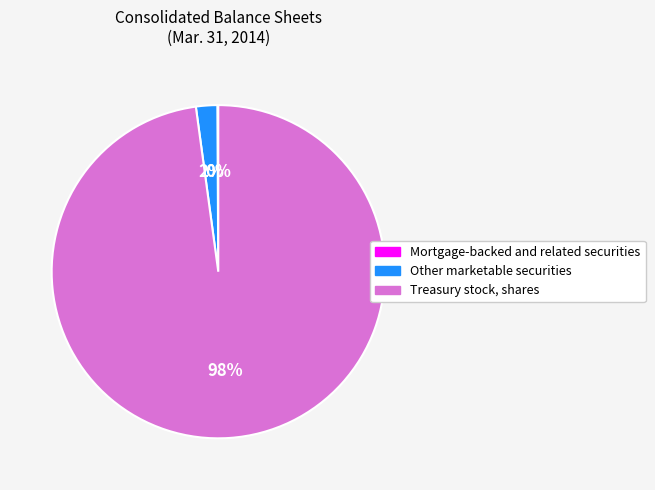

To the nearest percent, what percentage of the pie is Other marketable securities?

2%